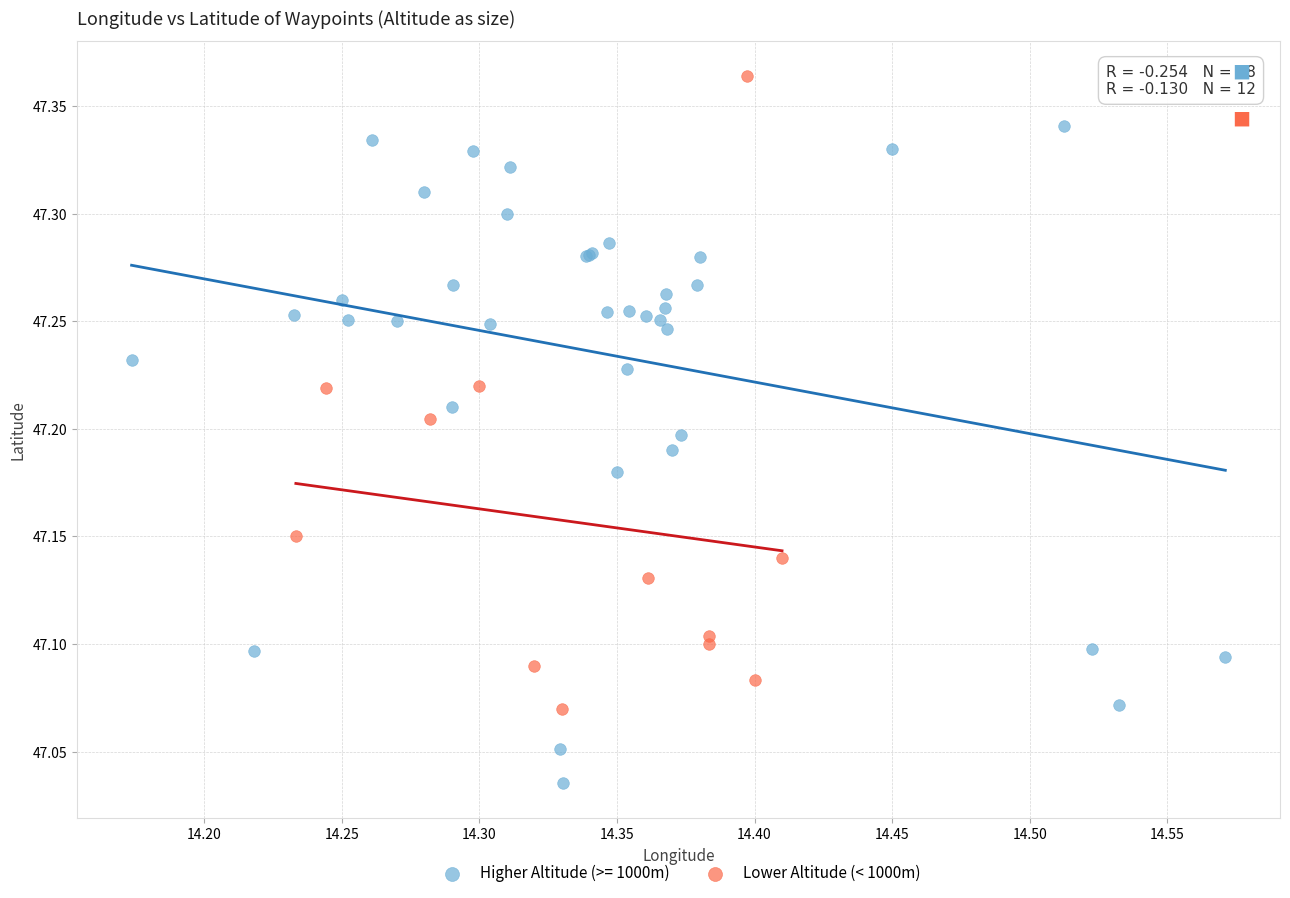

Which series contains the lowest Y value?

Higher Altitude (>= 1000m)